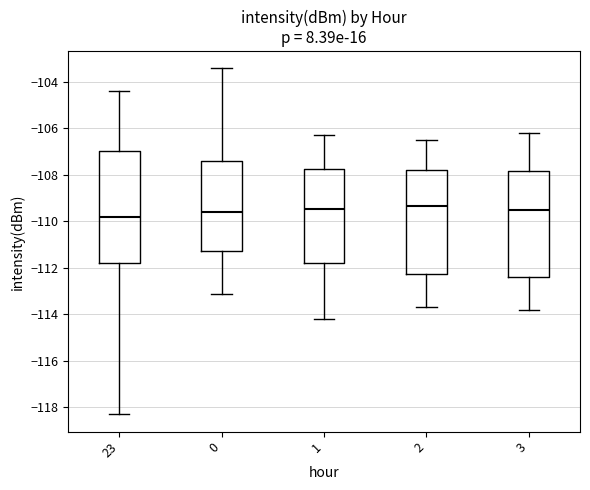

Reading left to right, transcribe this box plot: for each box, give where its median line is, the range the box spans, and where its two whiskers end, as read against the y-axis. The values are not printed on the chart, so give them approximately, as read against the axis.

23: median -109.8, box -111.8 to -107.0, whiskers -118.2 to -104.4
0: median -109.6, box -111.2 to -107.4, whiskers -113.0 to -103.4
1: median -109.4, box -111.8 to -107.8, whiskers -114.2 to -106.2
2: median -109.4, box -112.2 to -107.8, whiskers -113.6 to -106.4
3: median -109.4, box -112.4 to -107.8, whiskers -113.8 to -106.2